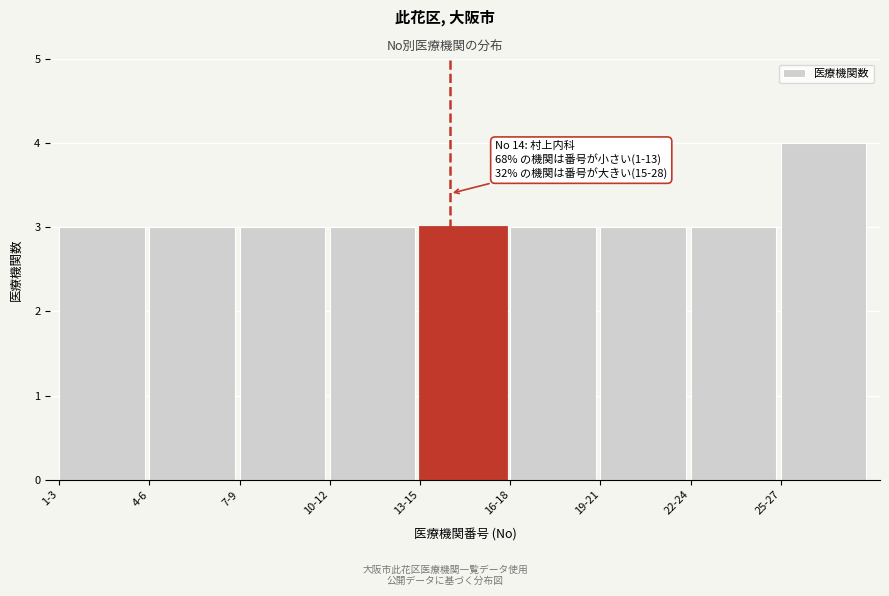

Reading left to right, list all the values displayed in this chart.

3	3	3	3	3	3	3	3	4